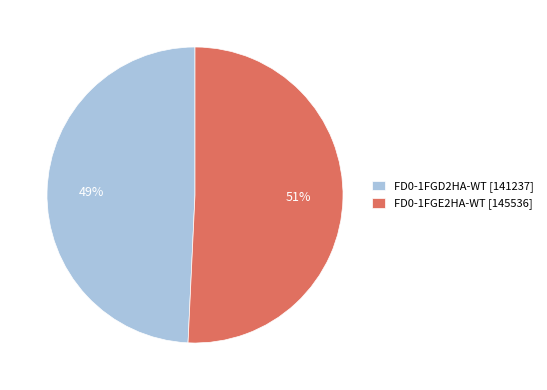

Is there any slice that represents more than half of the pie?

Yes